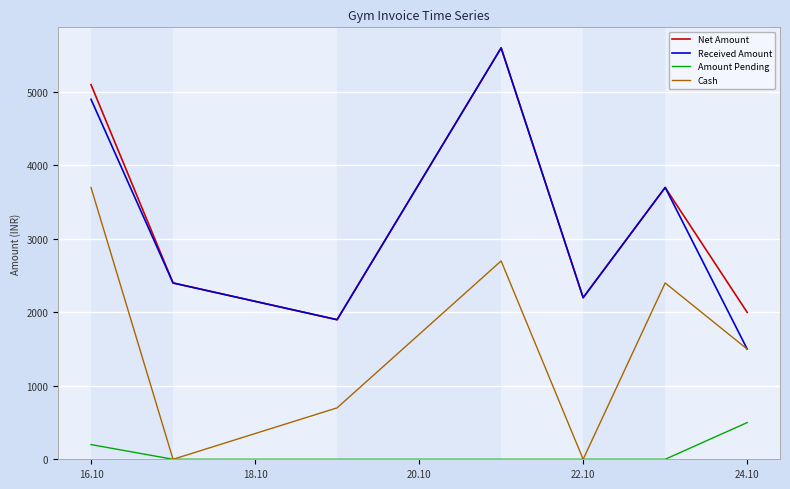

At how many categories does at least one series exceed 4875?

2